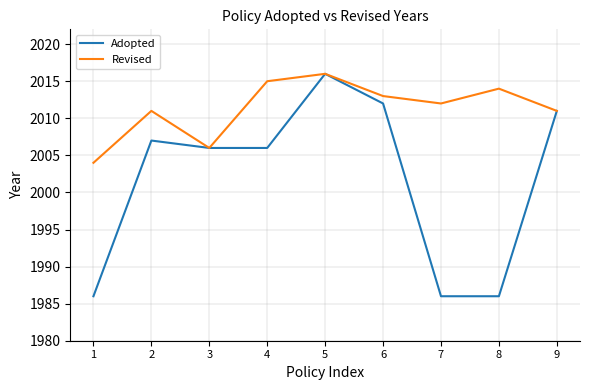

How many lines are shown in the chart?

2